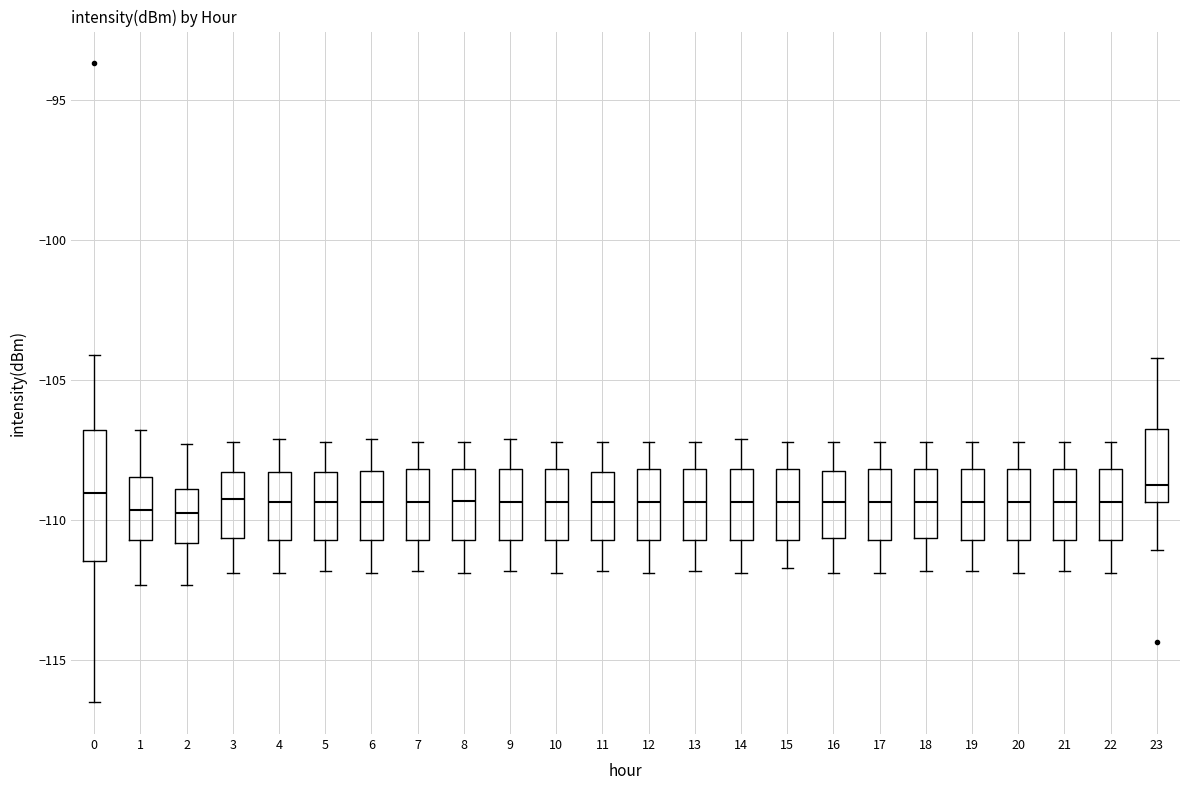

Comparing the boxes themselves (not the whiskers), which one is the tallest?

0